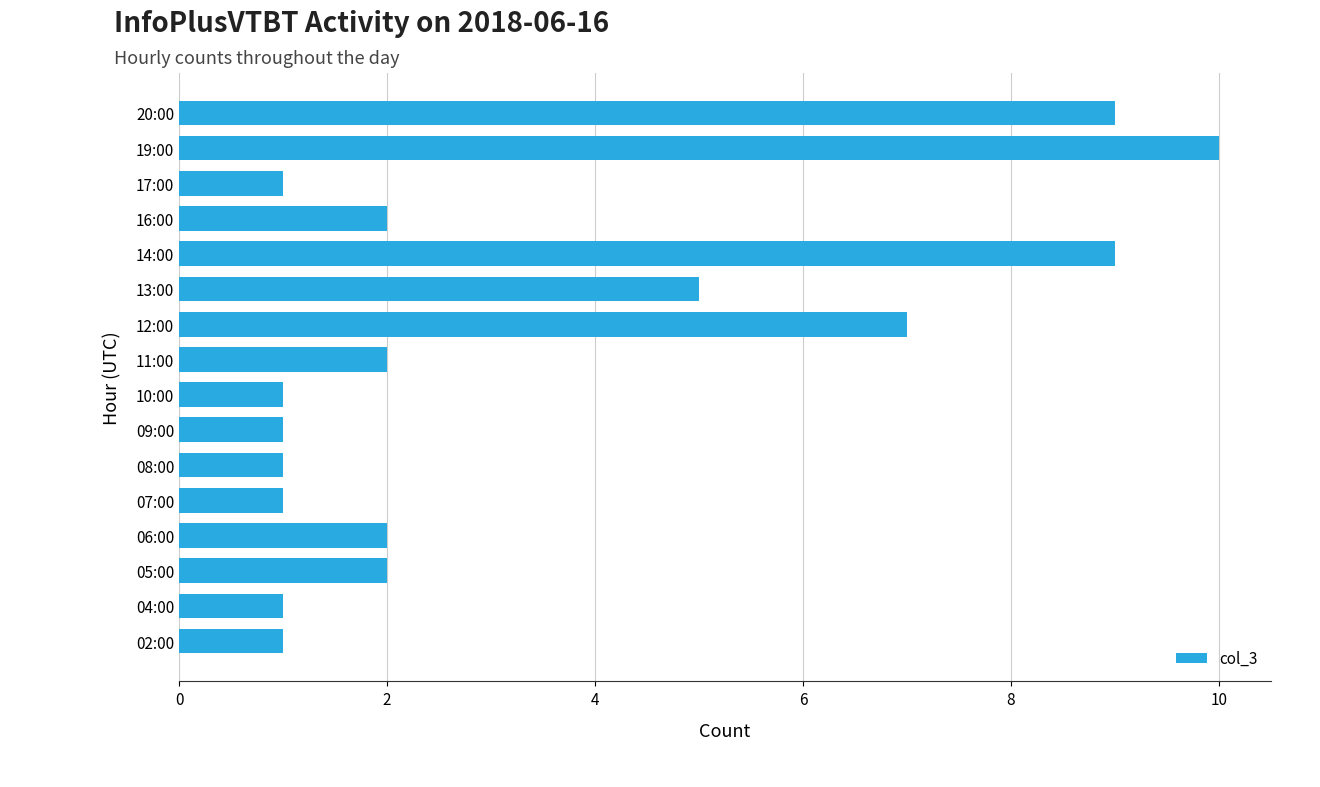

What is the sum of all values?

55